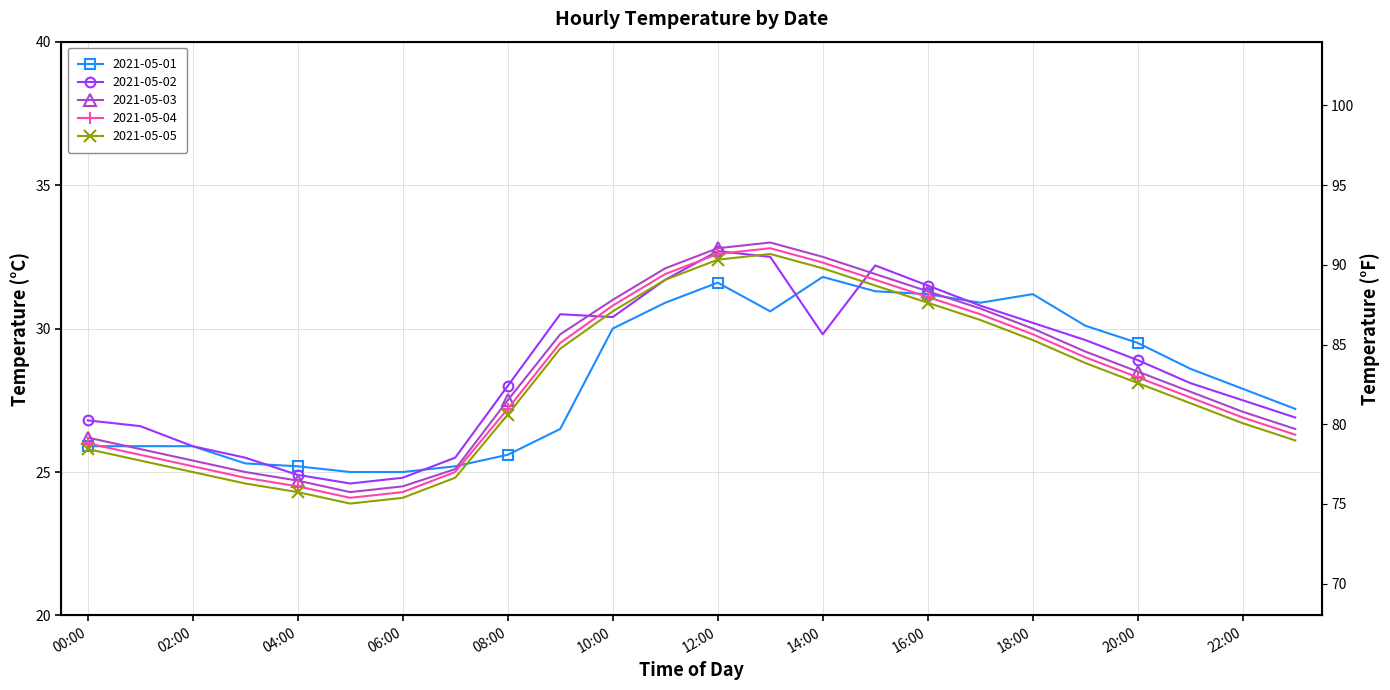

How many times do 2021-05-02 and 2021-05-03 cross each other?

2